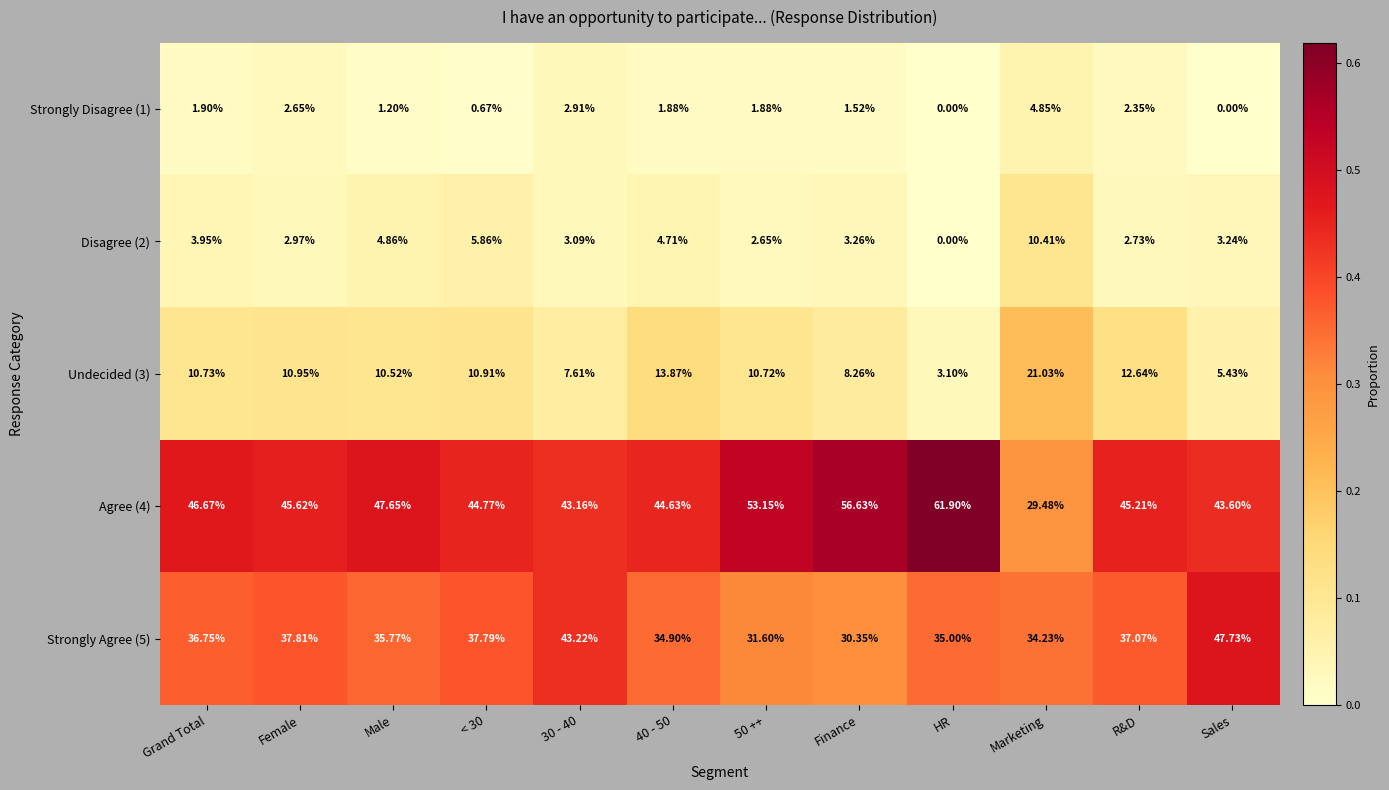

At which category is the sum across all series the highest?

Finance